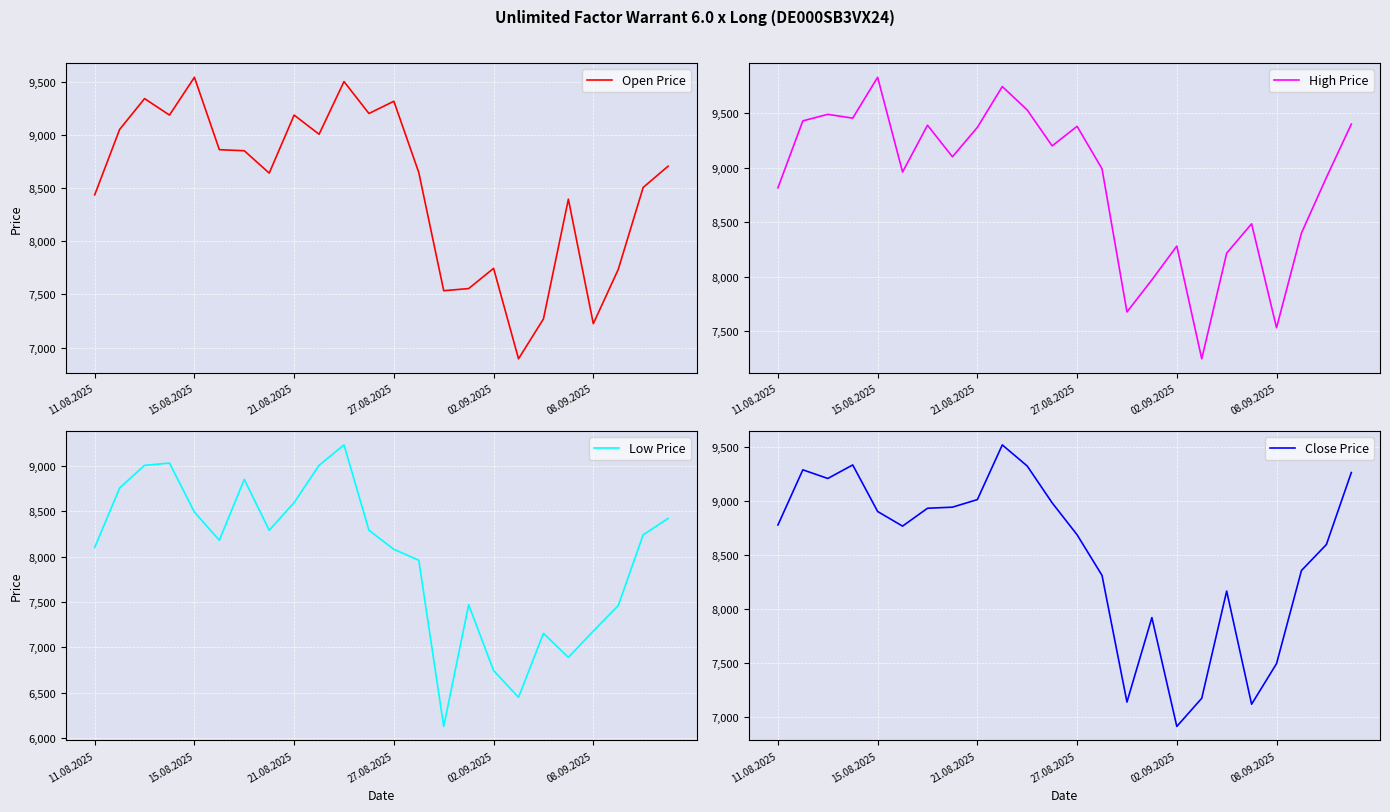

True or false: Low Price and Close Price cross at least once.

False